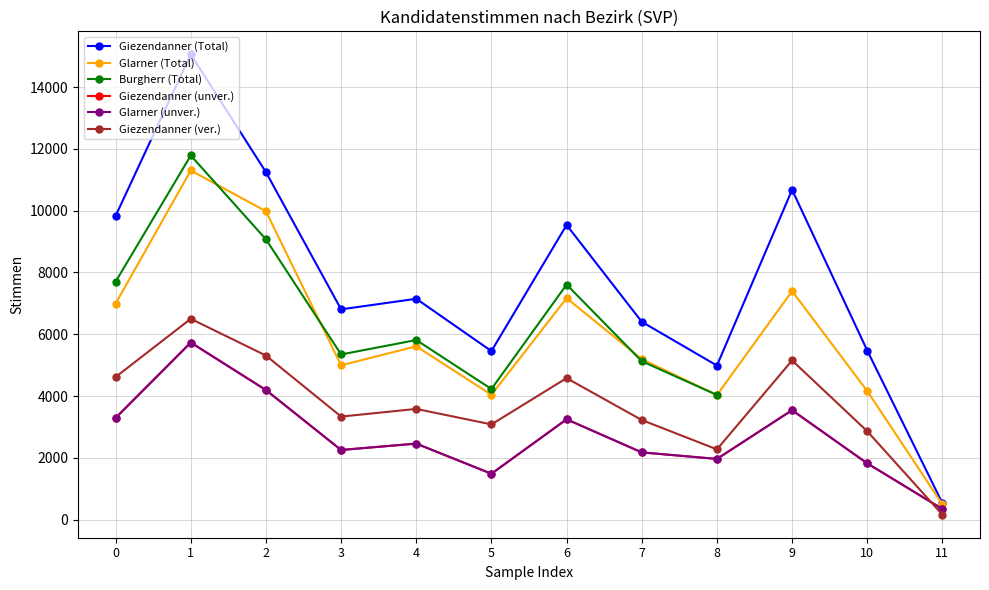

What is the average value of the Giezendanner (ver.) series?

3722